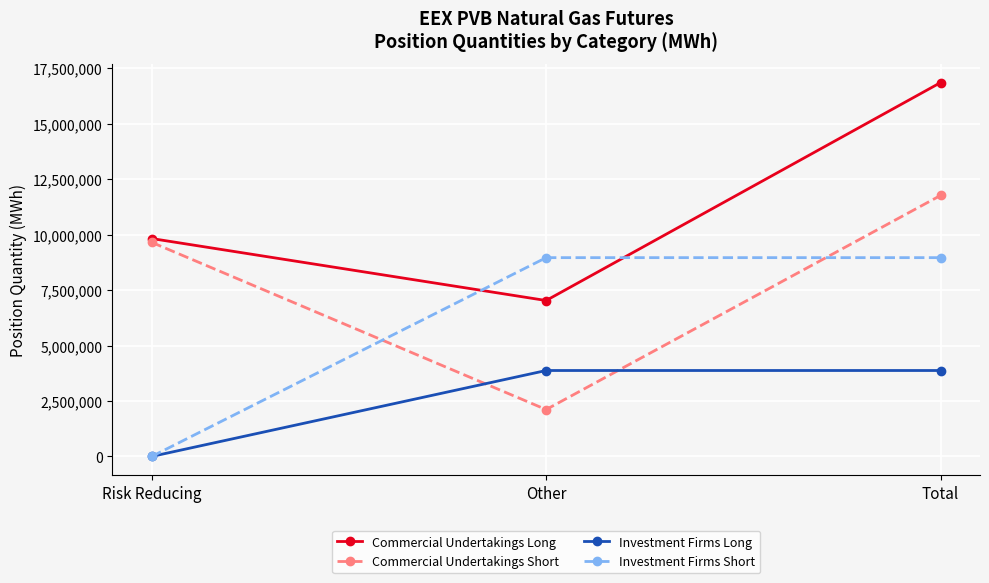

Reading left to right, what are all the values shown in this chart?

Commercial Undertakings Long: 9827200	7031810	16859010
Commercial Undertakings Short: 9655130	2114860	11769990
Investment Firms Long: 0	3876120	3876120
Investment Firms Short: 0	8965140	8965140